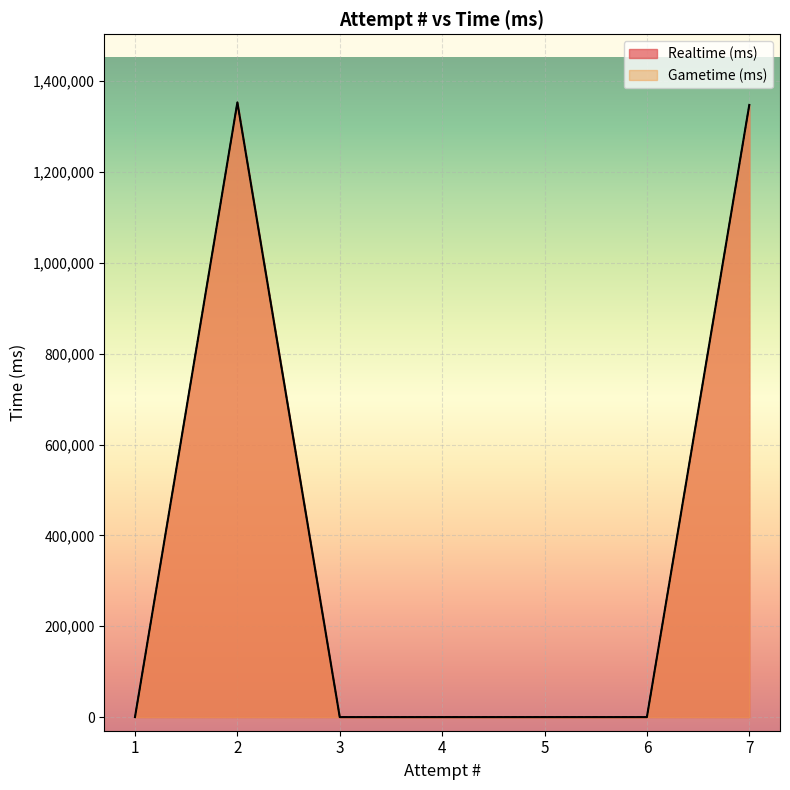

What is the sum of all Realtime (ms) values?

2700440